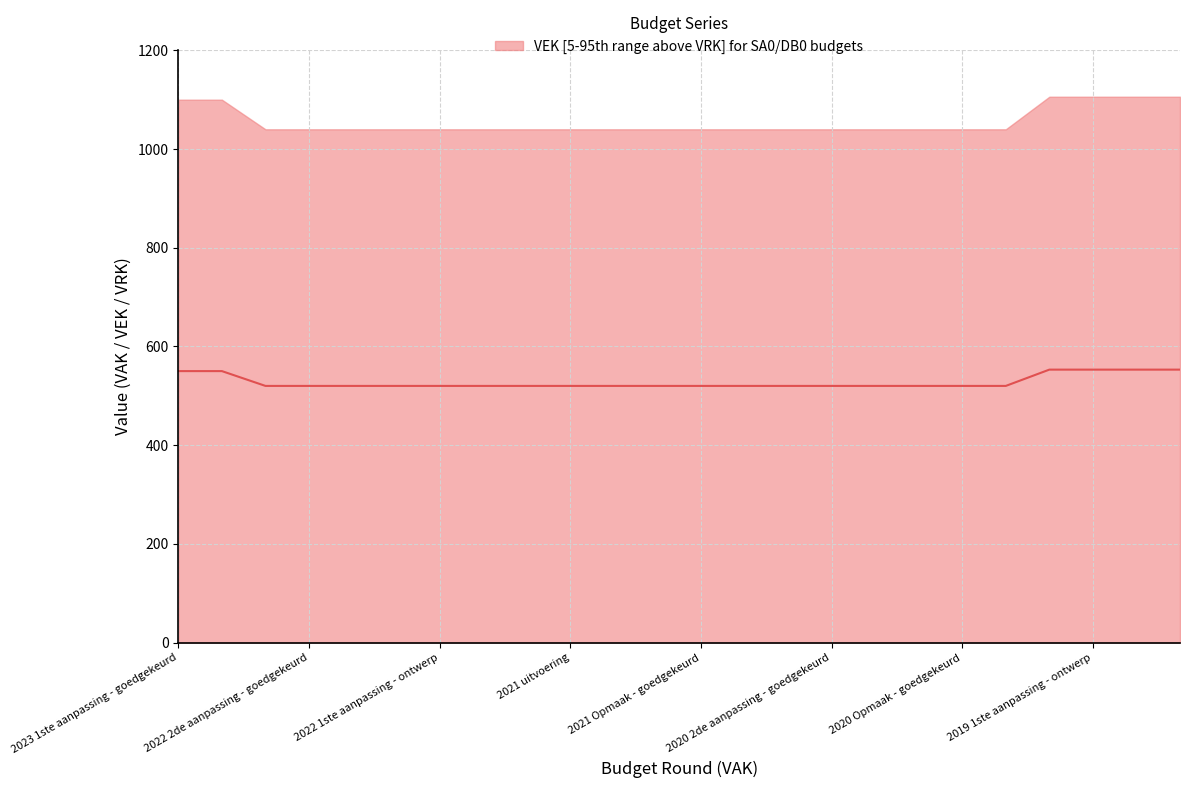

The chart shows a value of 520 at 16. True or false?

True